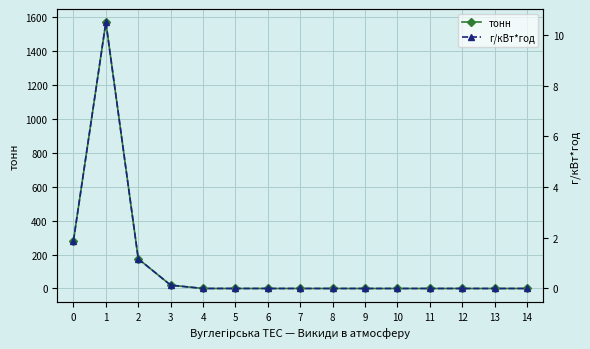

At which category is the sum across all series the highest?

1